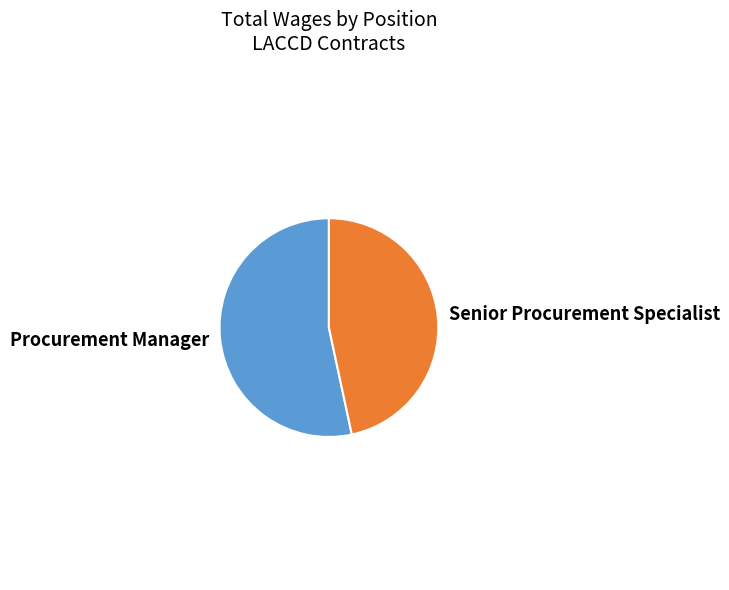

Which category has the smallest portion of the pie?

Senior Procurement Specialist